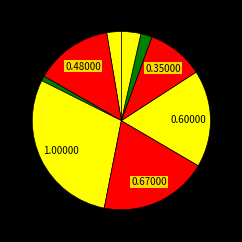

To the nearest percent, what is the difference between the ת"א 100 (1524) and תל בונד מאגר (1484) slice percentages?

14%